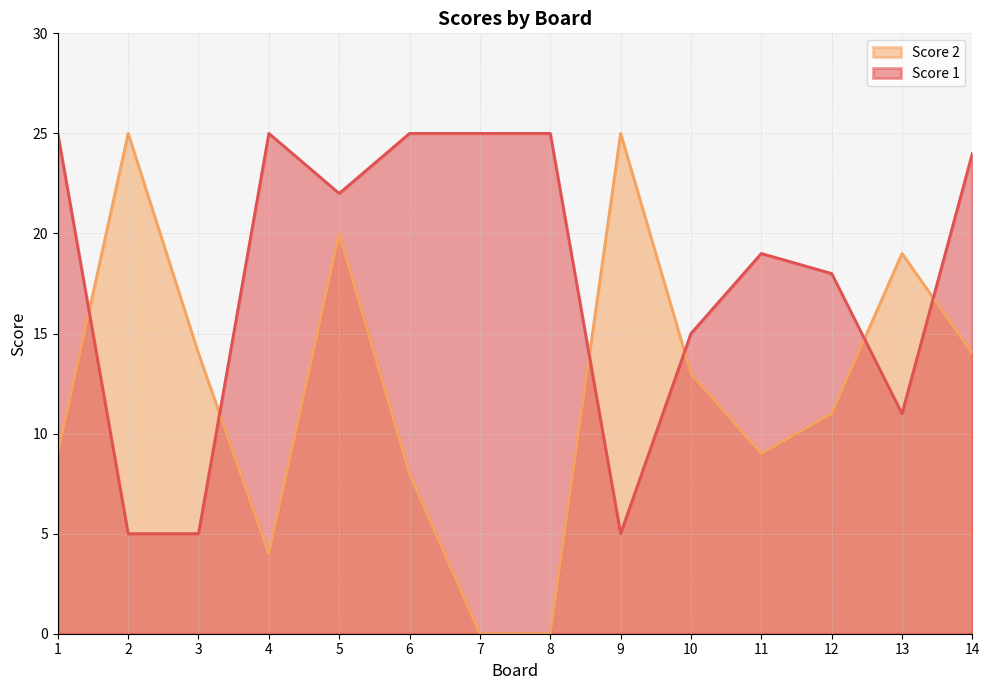

Rank the series at 11 from lowest to highest value.

Score 2, Score 1